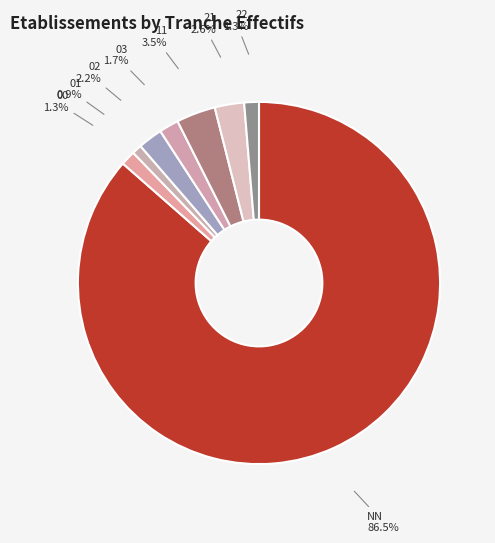

To the nearest percent, what is the combined percentage of 01 and 02?

3%